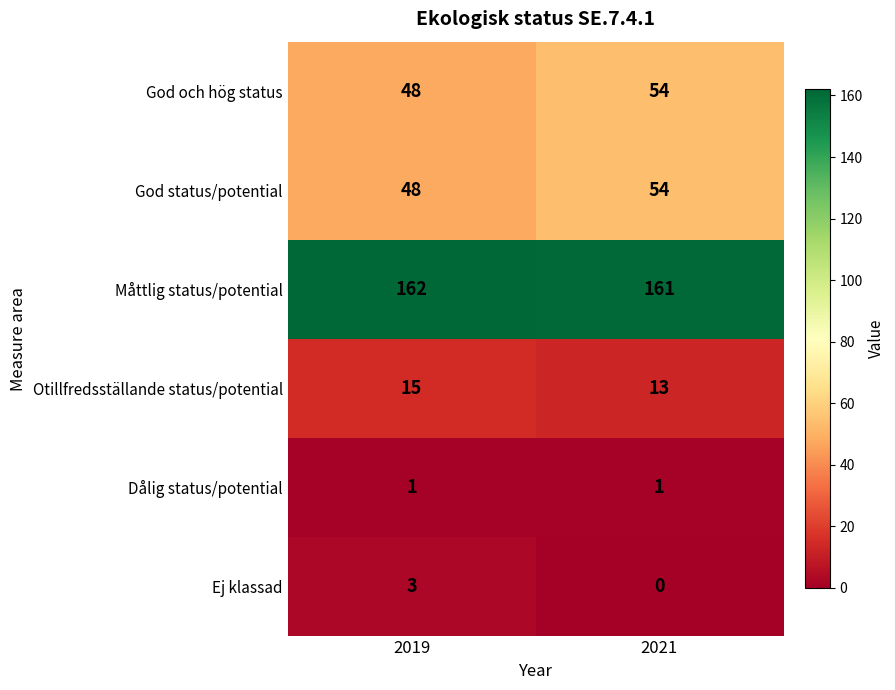

What is the highest value of the Måttlig status/potential series?

162